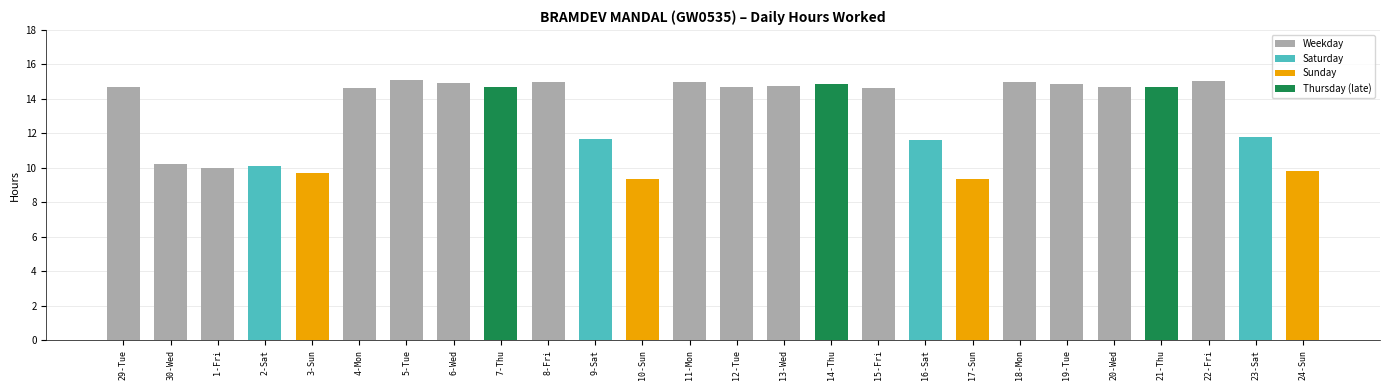

What is the maximum value shown in the chart?

15.1